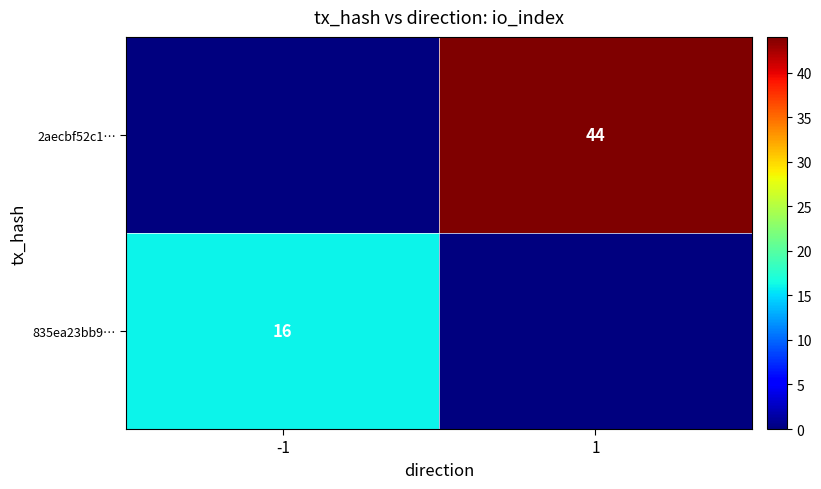

Is it true that 835ea23bb9… equals 22 at -1?

False